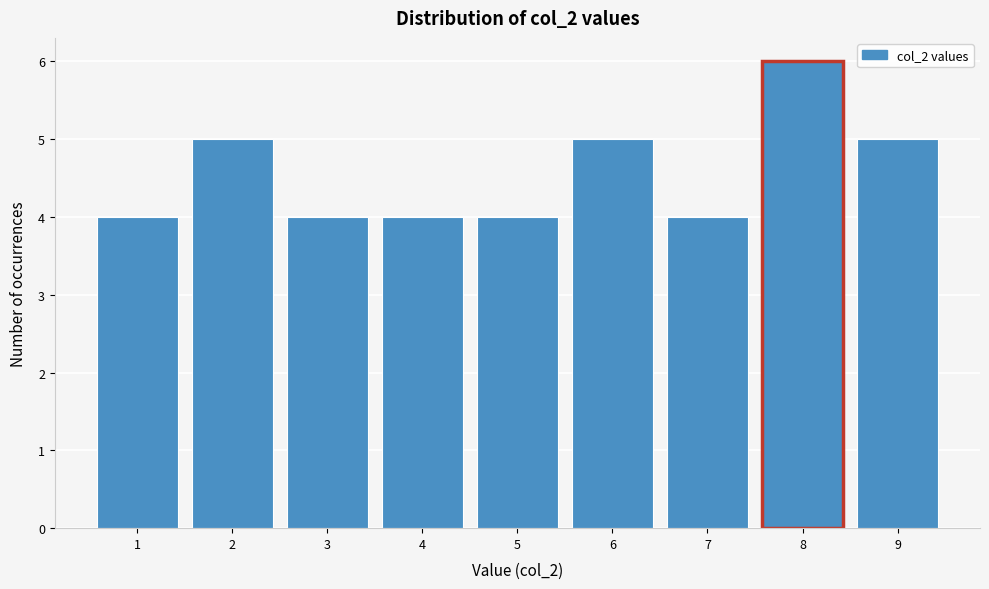

Over which range of the x-axis is the bar tallest?

7.5 to 8.5